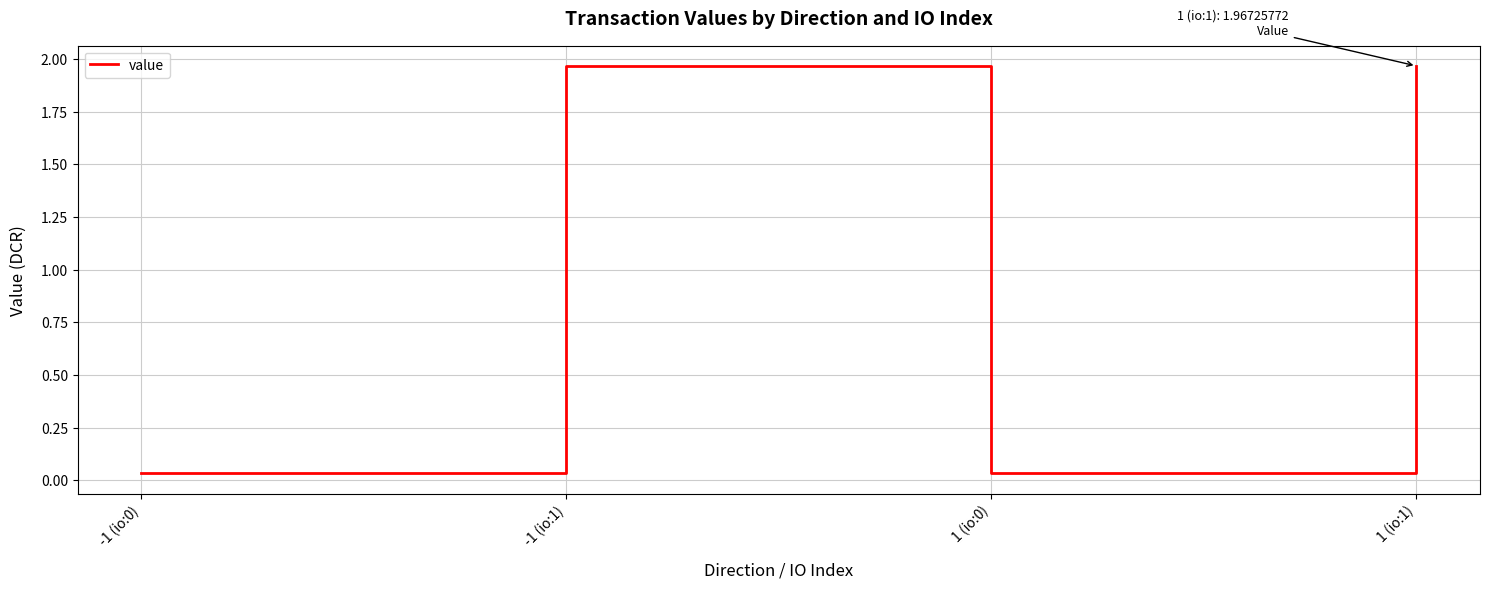

How many lines are shown in the chart?

1